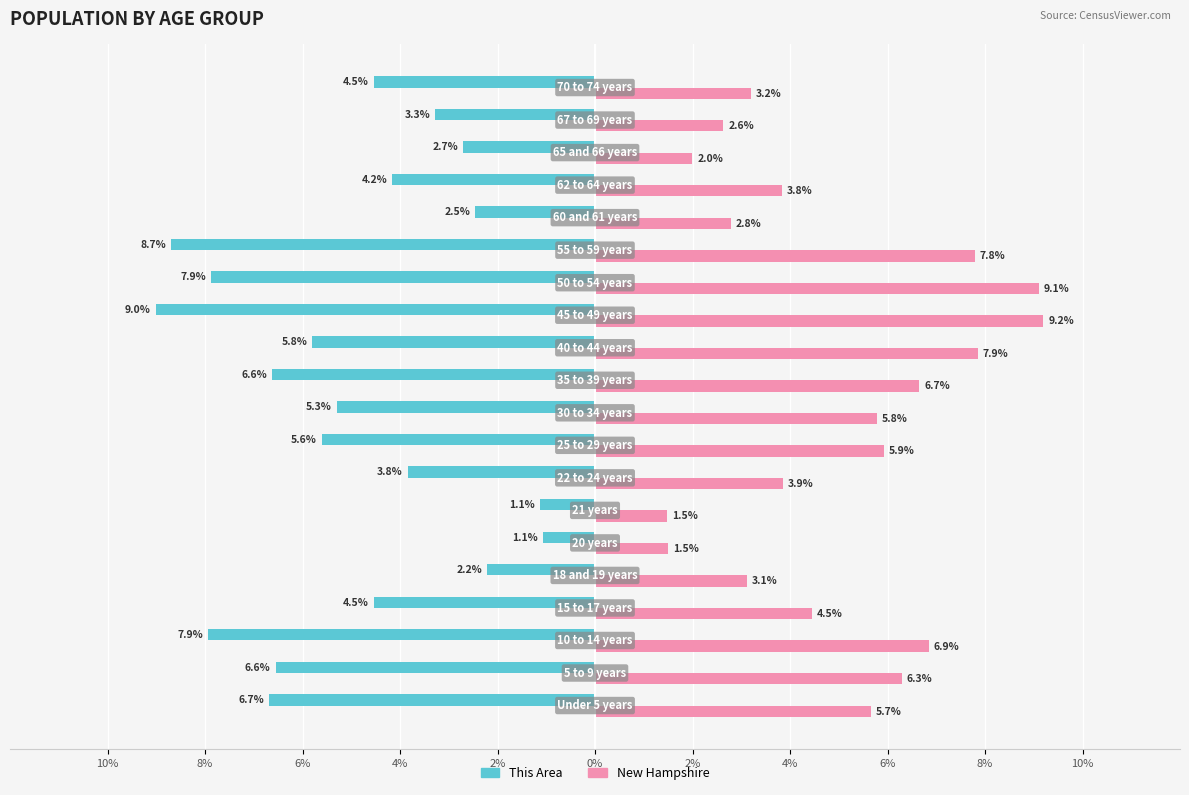

Reading left to right, transcribe all the data shown in this chart.

This Area: -6.7	-6.6	-7.9	-4.5	-2.2	-1.1	-1.1	-3.8	-5.6	-5.3	-6.6	-5.8	-9.0	-7.9	-8.7	-2.5	-4.2	-2.7	-3.3	-4.5
New Hampshire: 5.7	6.3	6.9	4.5	3.1	1.5	1.5	3.9	5.9	5.8	6.7	7.9	9.2	9.1	7.8	2.8	3.8	2.0	2.6	3.2